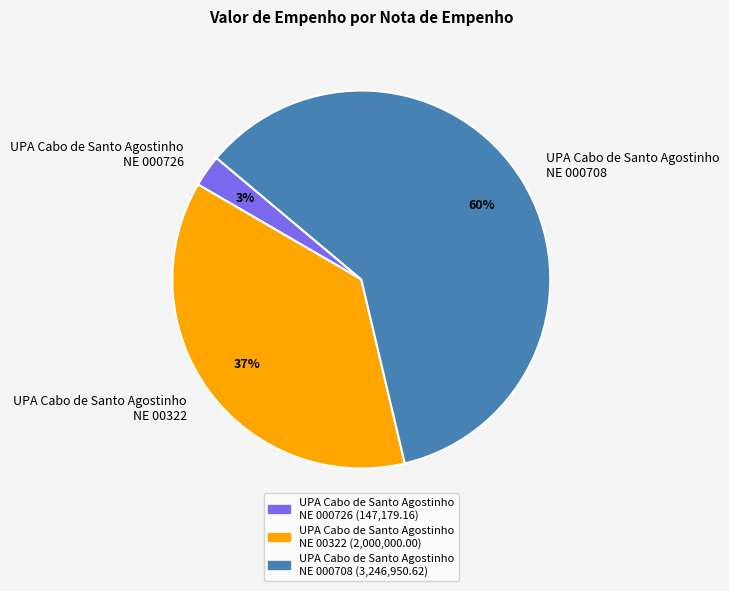

Which category has the biggest portion of the pie?

UPA Cabo de Santo Agostinho NE 000708